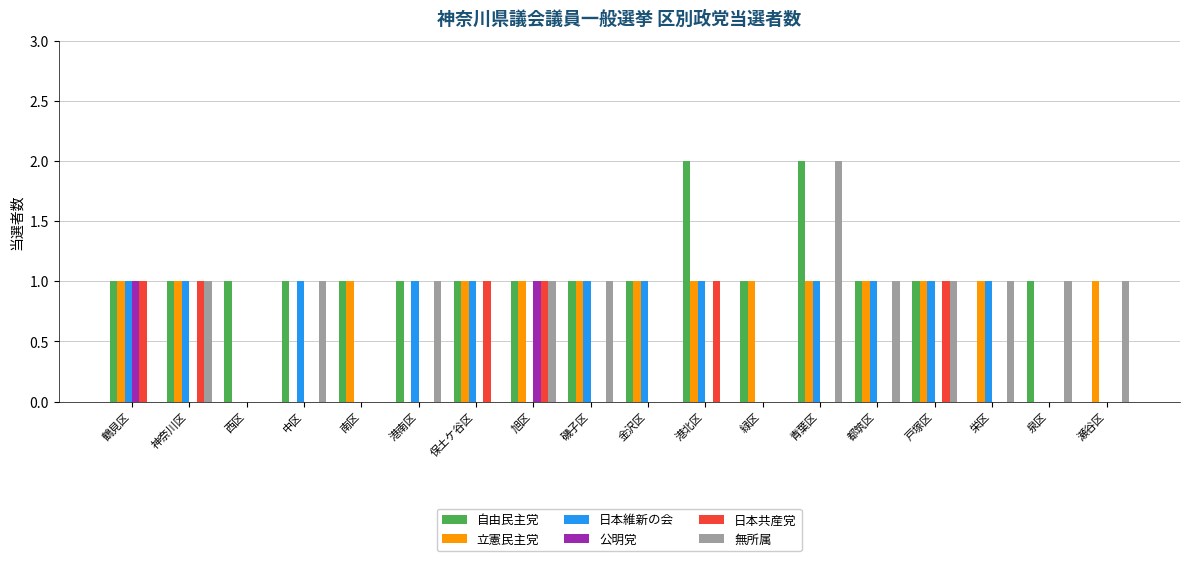

How many groups of bars are there?

18